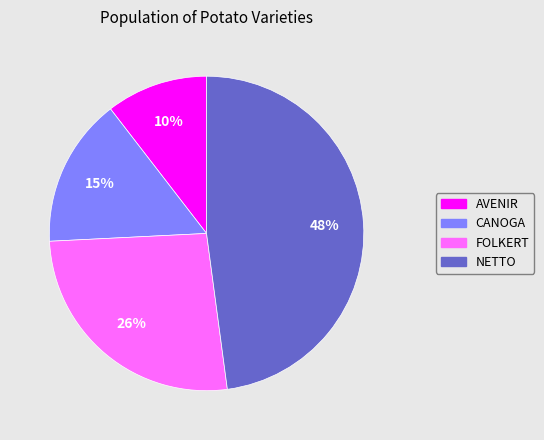

Approximately how many times larger is the value at AVENIR compared to CANOGA?

0.7